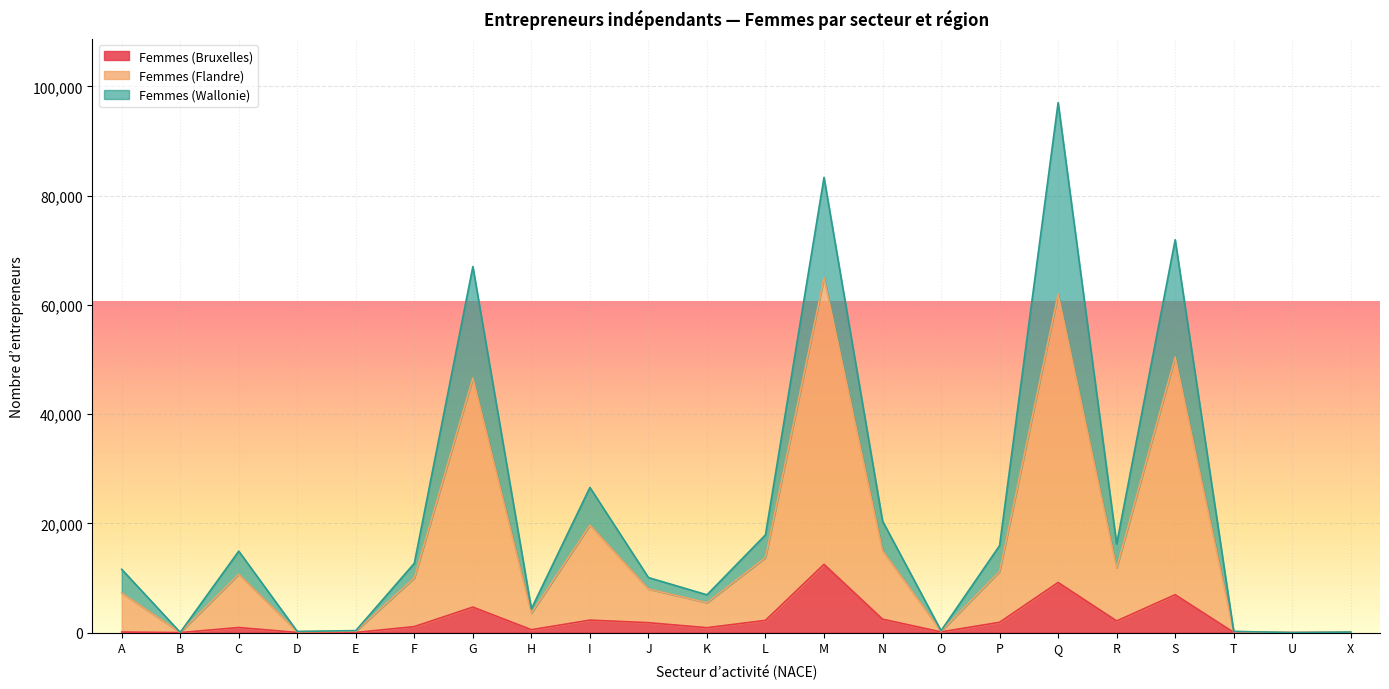

Which series changed the most between J and U?

Femmes (Flandre)